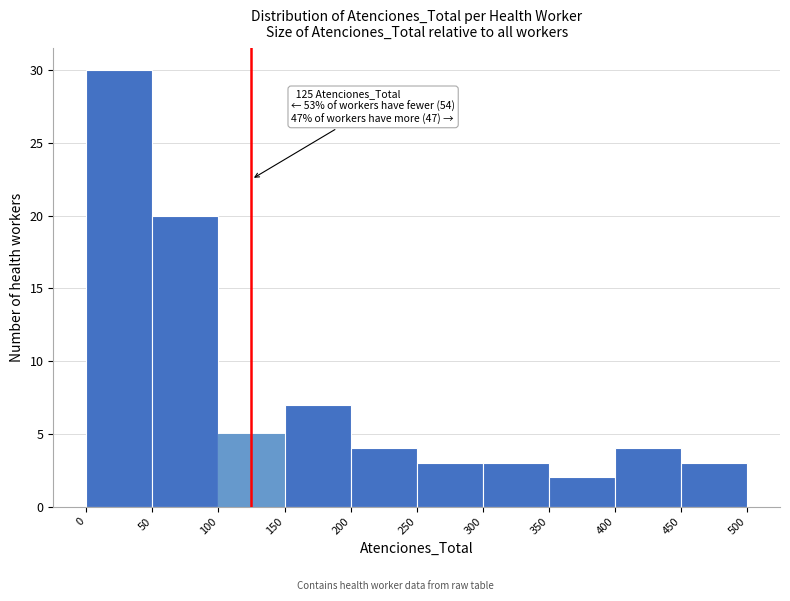

Over which range of the x-axis is the bar tallest?

0 to 50